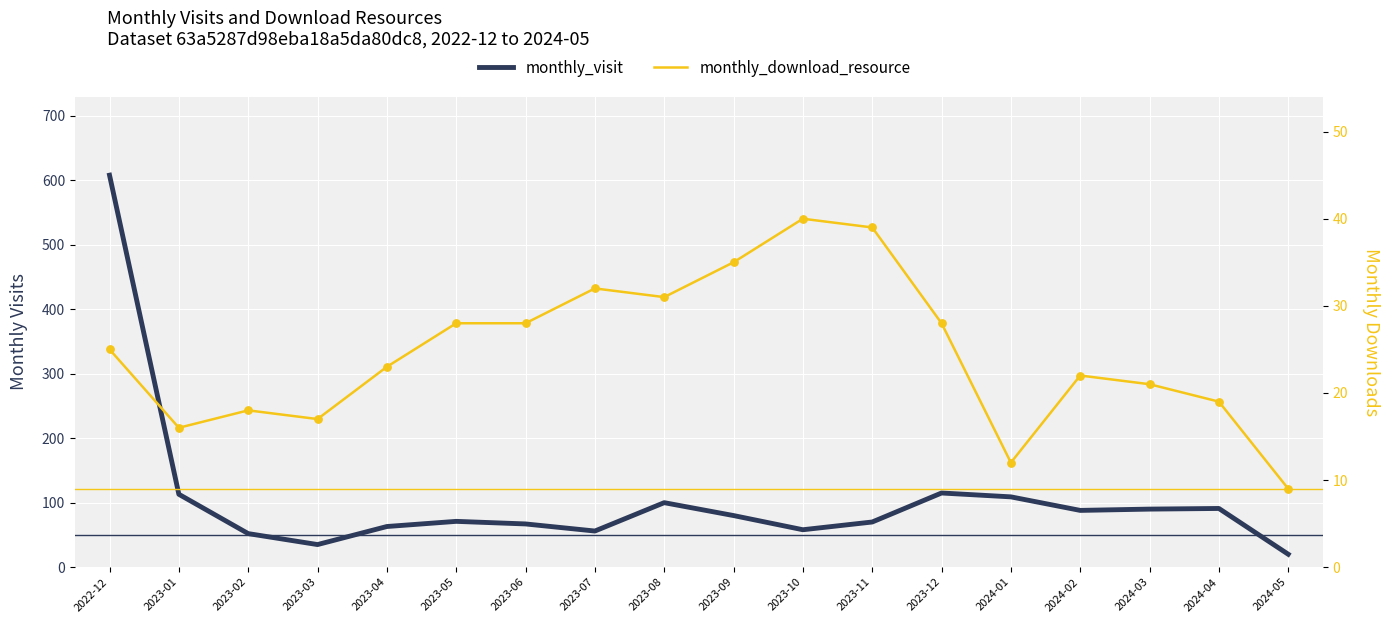

Which series reaches the minimum Y coordinate?

monthly_download_resource